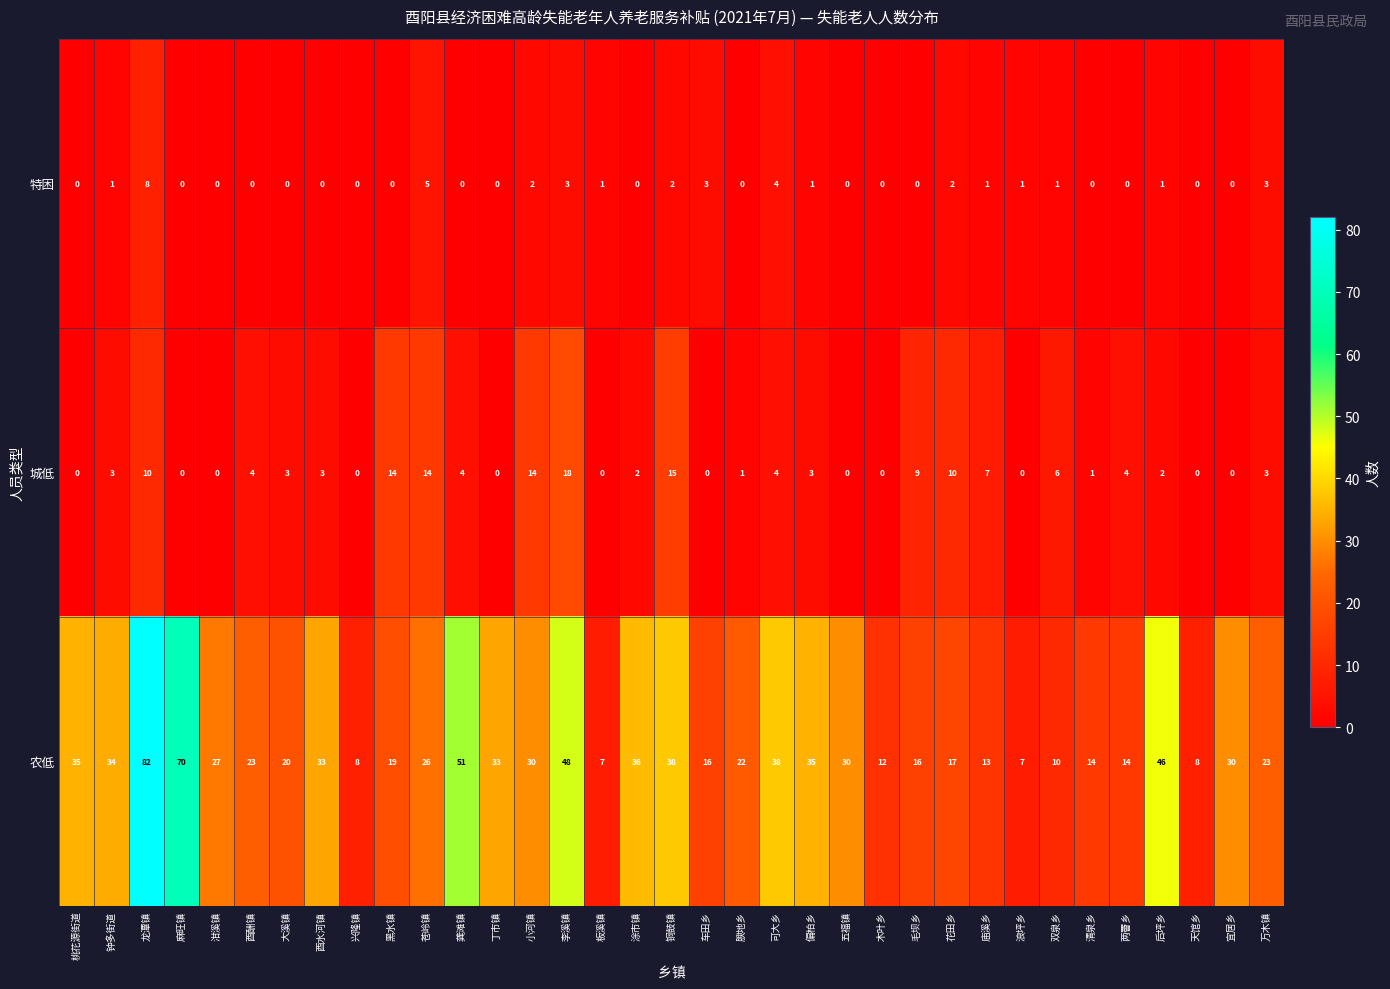

What is the difference between the highest and lowest values at 钟多街道?

33